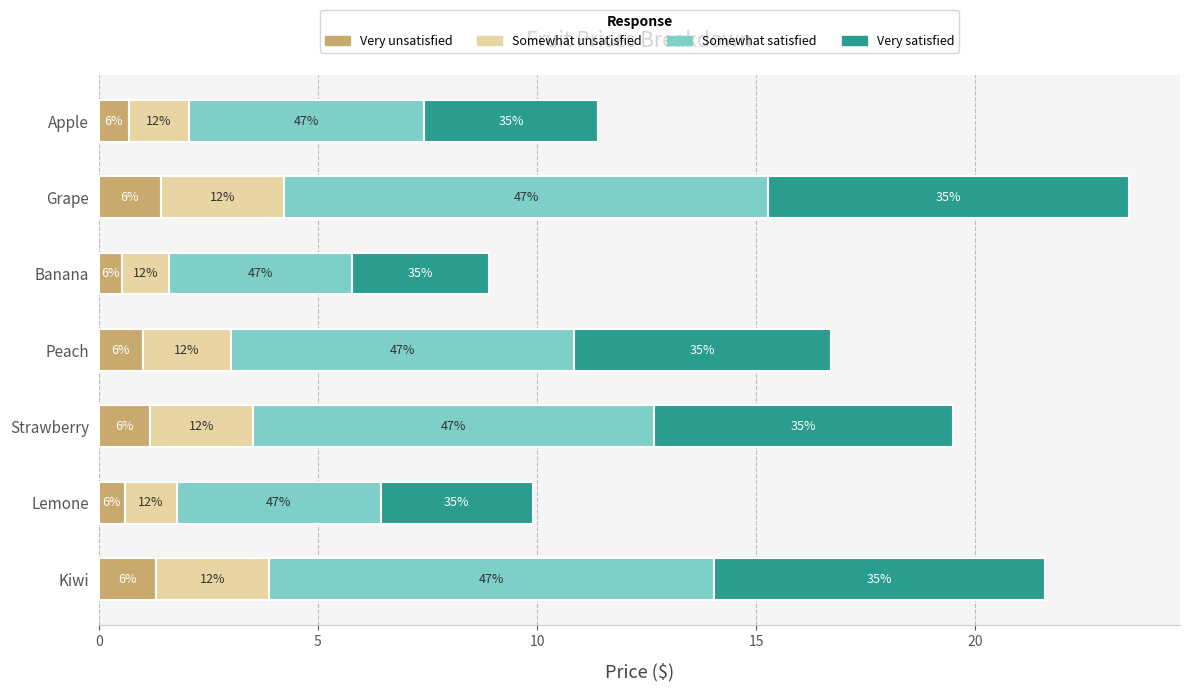

Reading left to right, transcribe all the data shown in this chart.

Very unsatisfied: 0.7	1.4	0.5	1.0	1.2	0.6	1.3
Somewhat unsatisfied: 1.4	2.8	1.1	2.0	2.3	1.2	2.6
Somewhat satisfied: 5.4	11.0	4.2	7.8	9.2	4.7	10.2
Very satisfied: 4.0	8.2	3.1	5.8	6.8	3.5	7.6